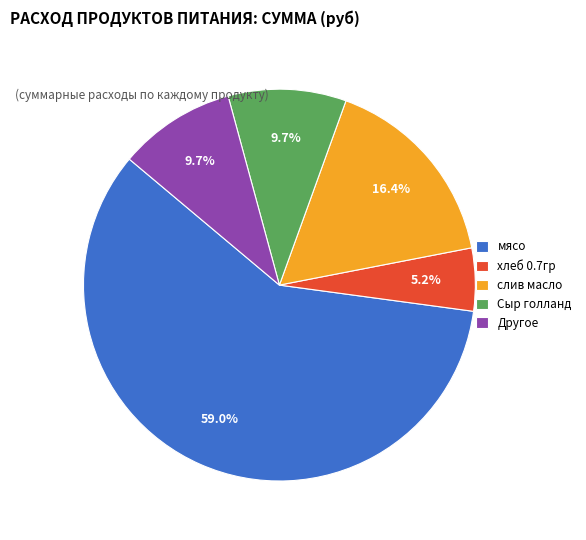

To the nearest percent, what is the average slice percentage?

20%